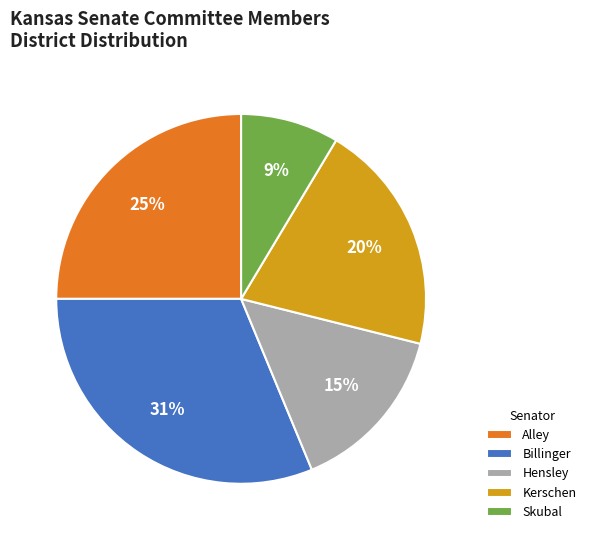

To the nearest percent, what is the combined percentage of Kerschen and Skubal?

29%